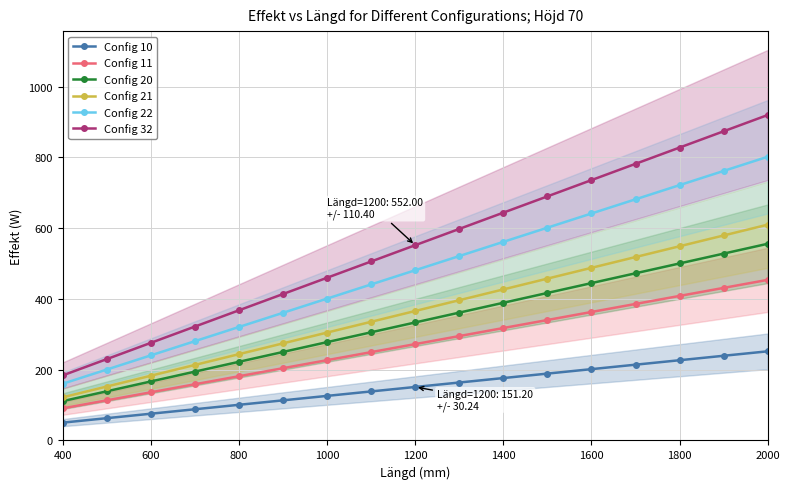

What is the average value of the Config 11 series?

272.4